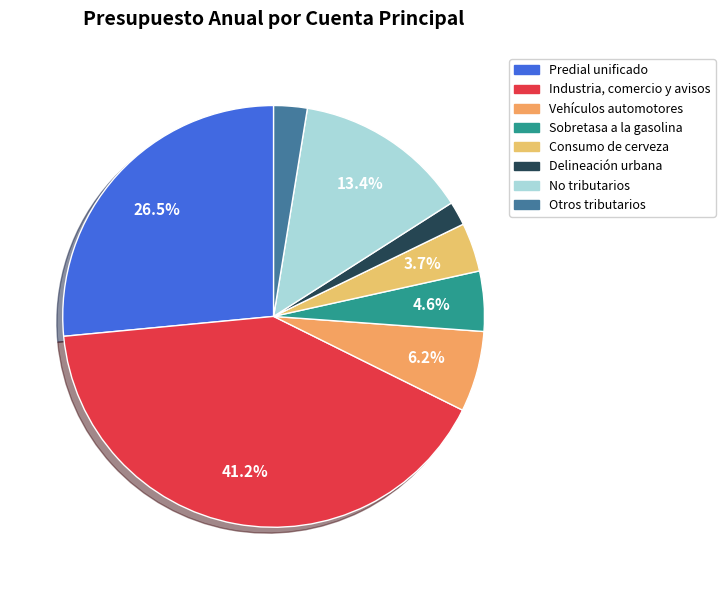

What is the smallest slice in the pie chart?

Delineación urbana